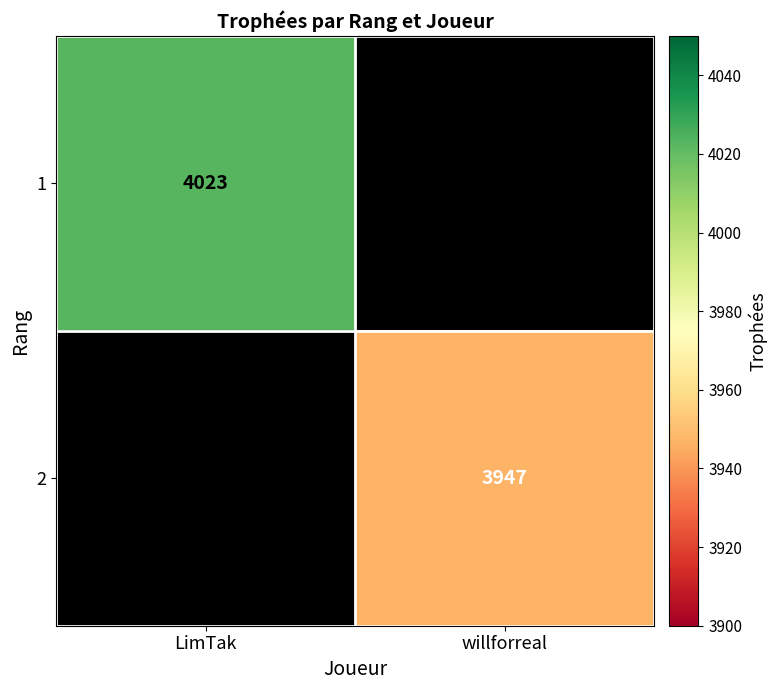

True or false: 1 has a value of 4023 at LimTak.

True